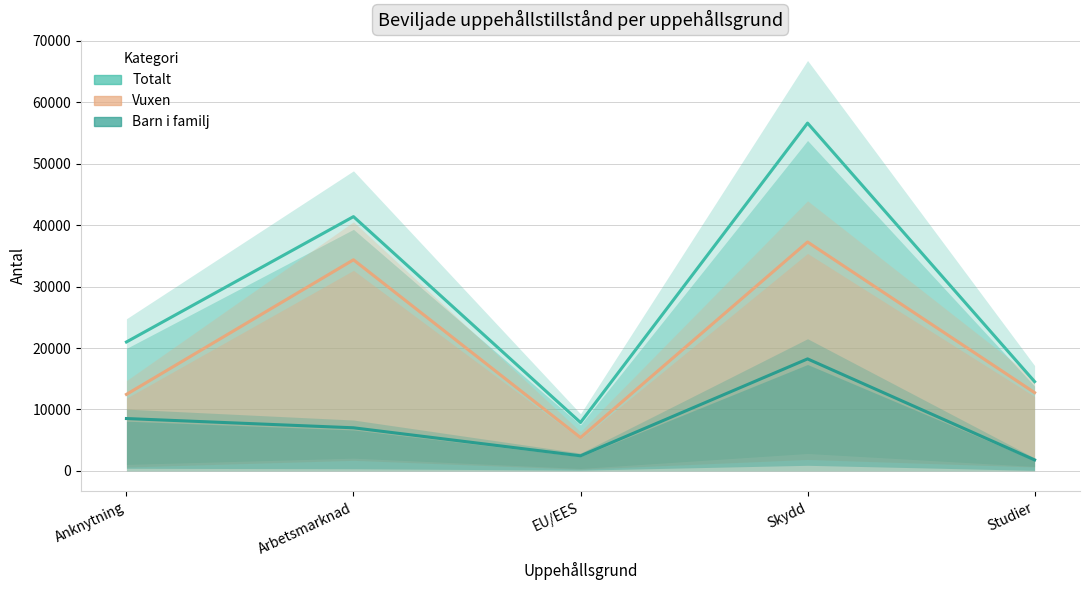

Reading left to right, what are all the values shown in this chart?

Totalt: Anknytning=20990	Arbetsmarknad=41396	EU/EES=7883	Skydd=56622	Studier=14537
Vuxen: Anknytning=12459	Arbetsmarknad=34368	EU/EES=5422	Skydd=37265	Studier=12744
Barn i familj: Anknytning=8527	Arbetsmarknad=7021	EU/EES=2460	Skydd=18236	Studier=1793